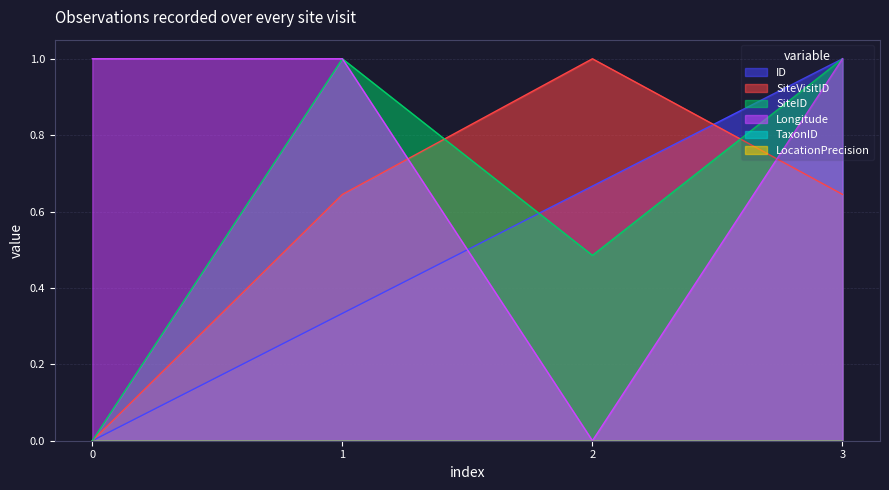

Reading left to right, transcribe all the data shown in this chart.

ID: 0.0	0.3	0.7	1.0
SiteVisitID: 0.0	0.6	1.0	0.6
SiteID: 0.0	1.0	0.5	1.0
Longitude: 1.0	1.0	0.0	1.0